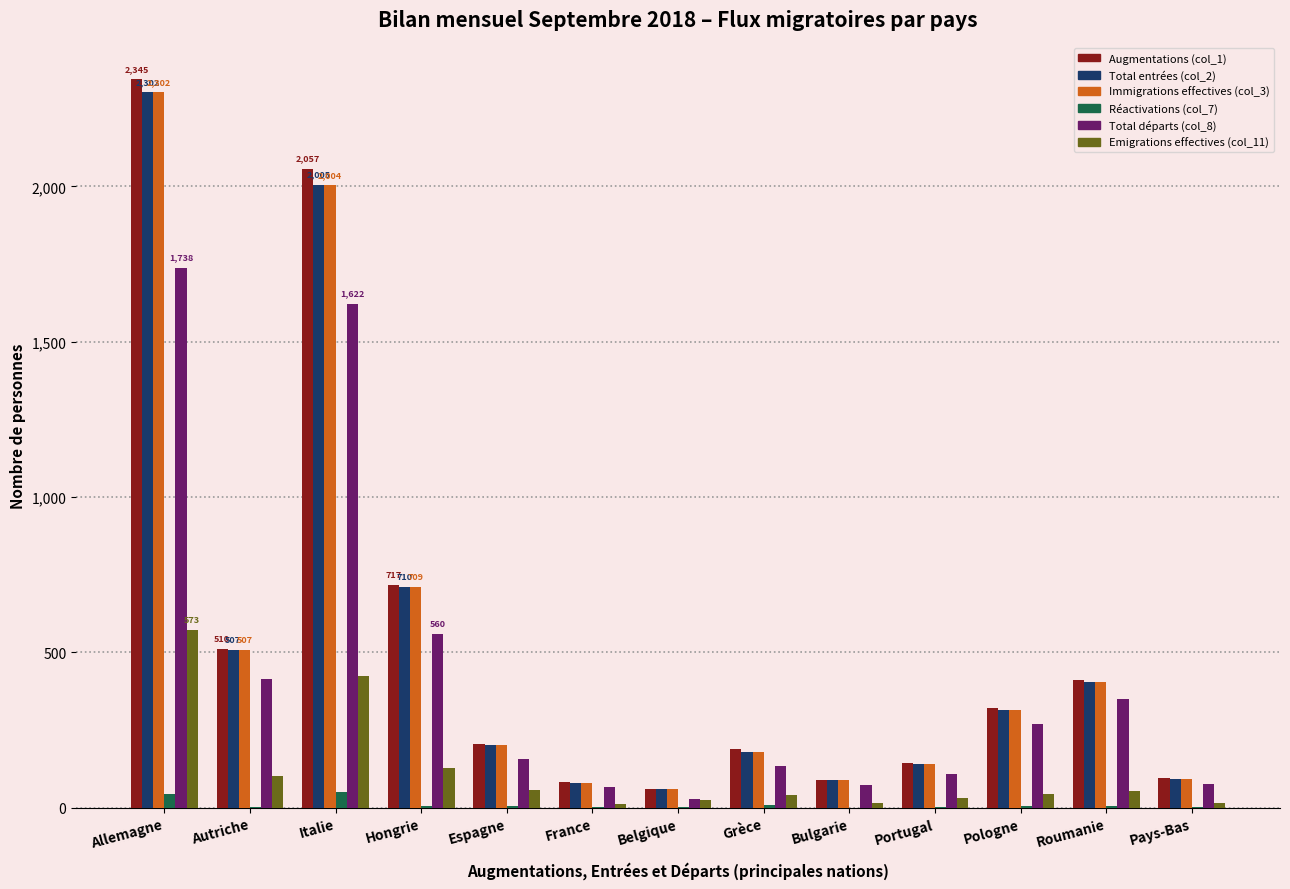

Are the bars horizontal?

No